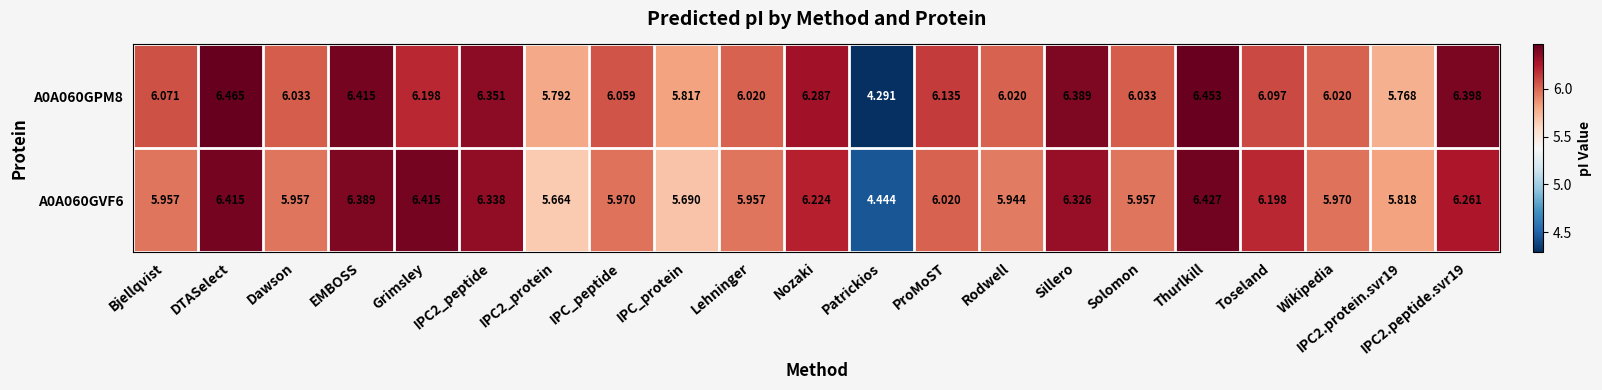

Is the value of A0A060GPM8 at IPC2.peptide.svr19 greater than the value of A0A060GVF6 at IPC_protein?

Yes